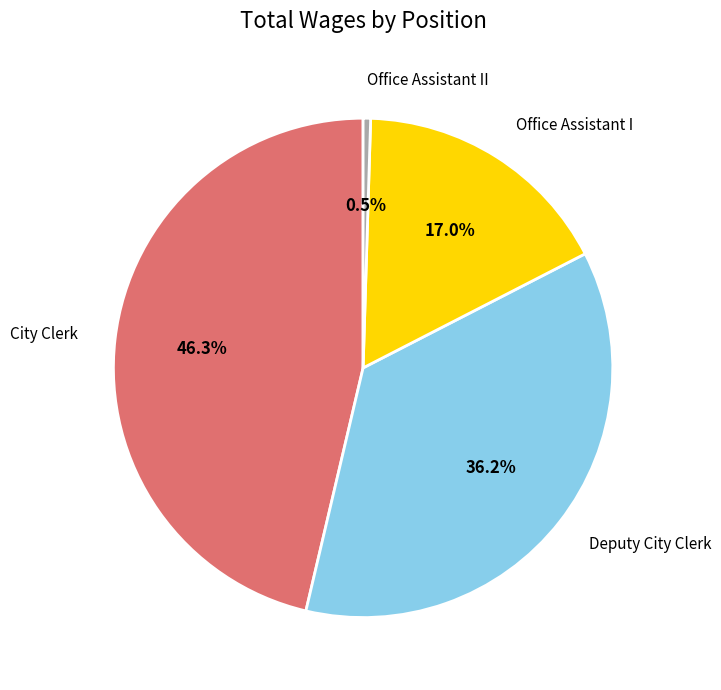

What is the smallest slice in the pie chart?

Office Assistant II